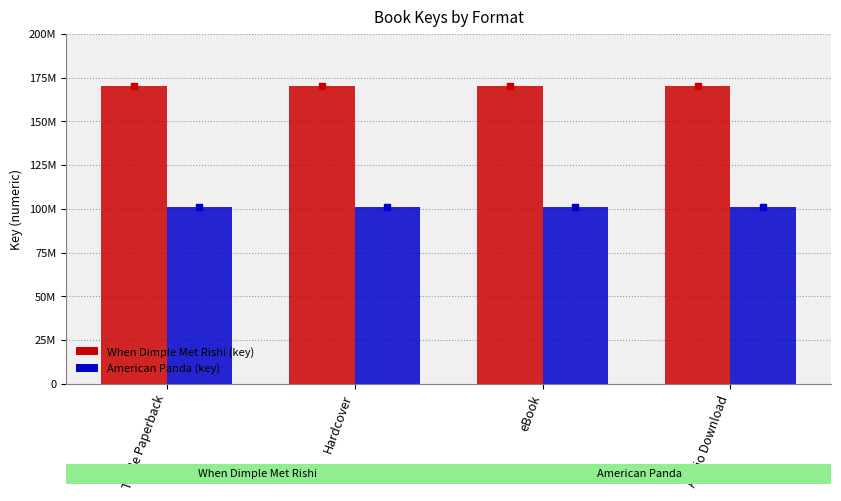

At which category is the sum across all series the highest?

Trade Paperback